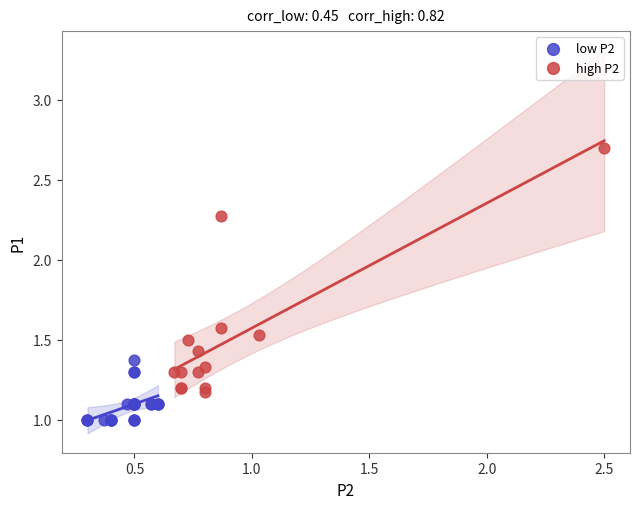

Which series contains the highest Y value?

high P2